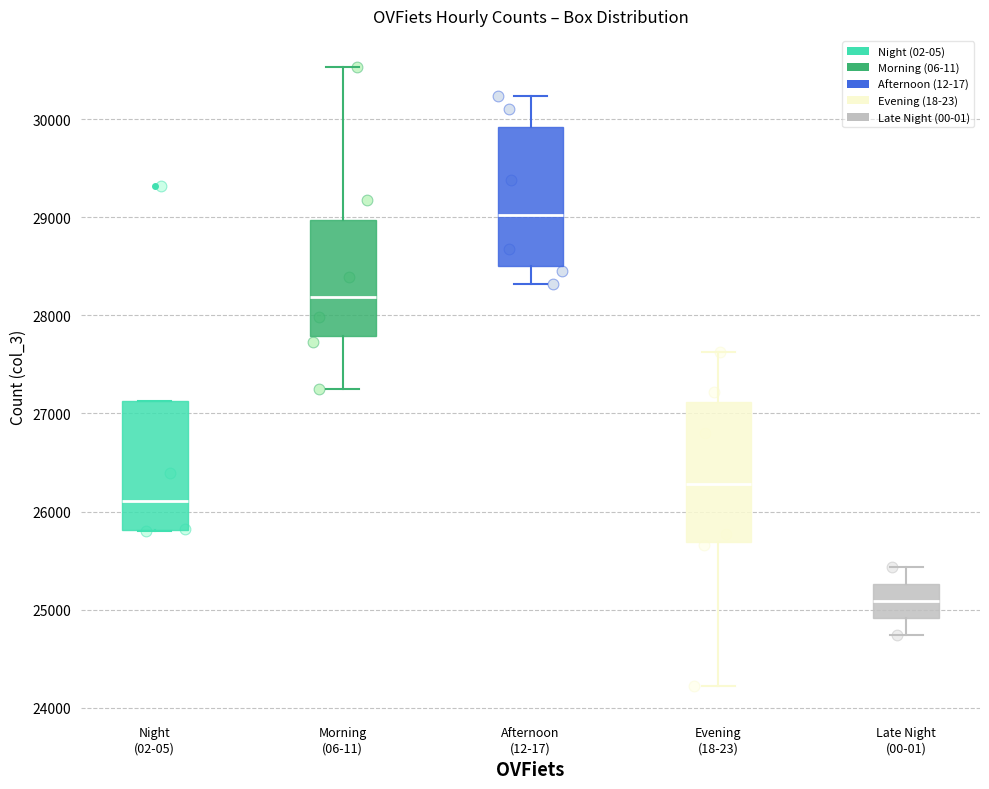

Reading left to right, read every box against the y-axis: the position of its median line, the range the box covers, and the ends of its whiskers. The values are not printed on the chart, so give them approximately, as read against the axis.

Night (02-05): median 26100, box 25800 to 27100, whiskers 25800 to 27100
Morning (06-11): median 28200, box 27800 to 29000, whiskers 27200 to 30500
Afternoon (12-17): median 29000, box 28500 to 29900, whiskers 28300 to 30200
Evening (18-23): median 26300, box 25700 to 27100, whiskers 24200 to 27600
Late Night (00-01): median 25100, box 24900 to 25300, whiskers 24700 to 25400